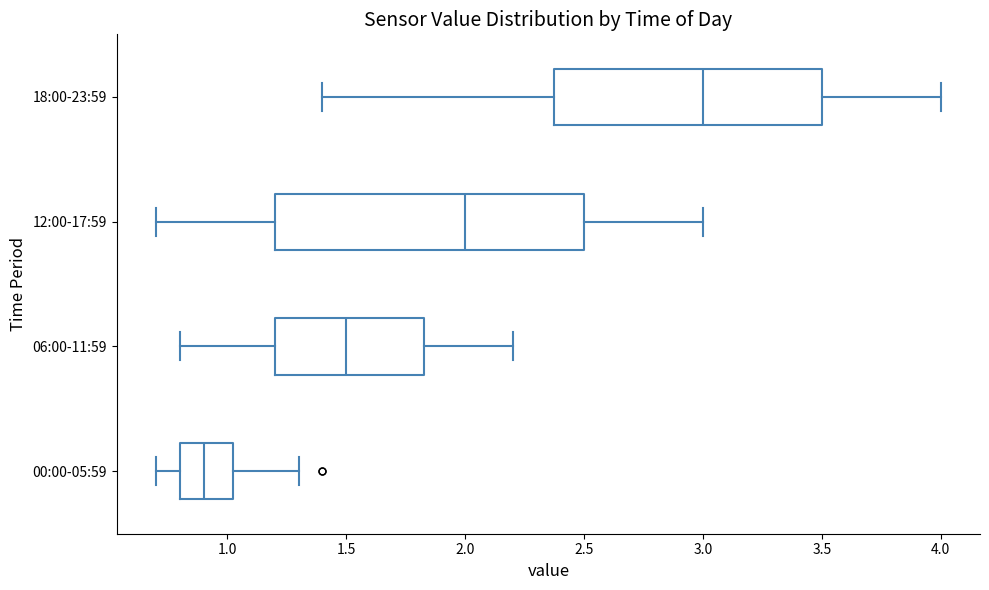

Reading bottom to top, read every box against the x-axis: the position of its median line, the range the box covers, and the ends of its whiskers. The values are not printed on the chart, so give them approximately, as read against the axis.

00:00-05:59: median 0.90, box 0.80 to 1.05, whiskers 0.70 to 1.30
06:00-11:59: median 1.50, box 1.20 to 1.85, whiskers 0.80 to 2.20
12:00-17:59: median 2.00, box 1.20 to 2.50, whiskers 0.70 to 3.00
18:00-23:59: median 3.00, box 2.40 to 3.50, whiskers 1.40 to 4.00